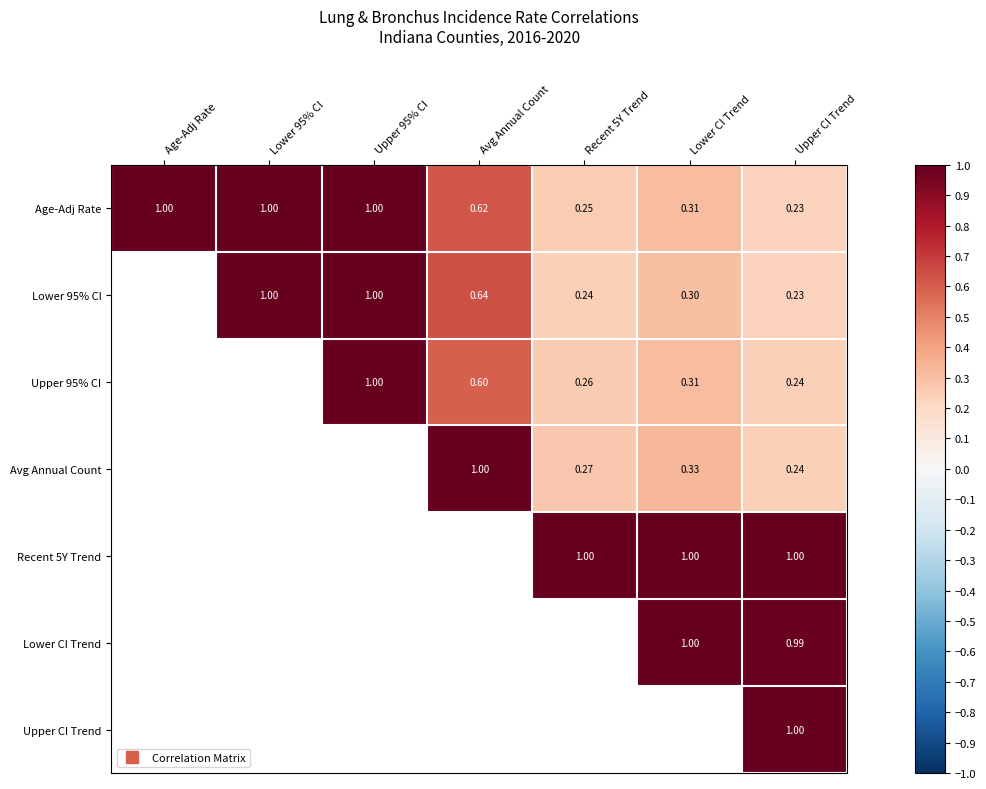

At which label is Age-Adj Rate closest to 0?

Upper CI Trend